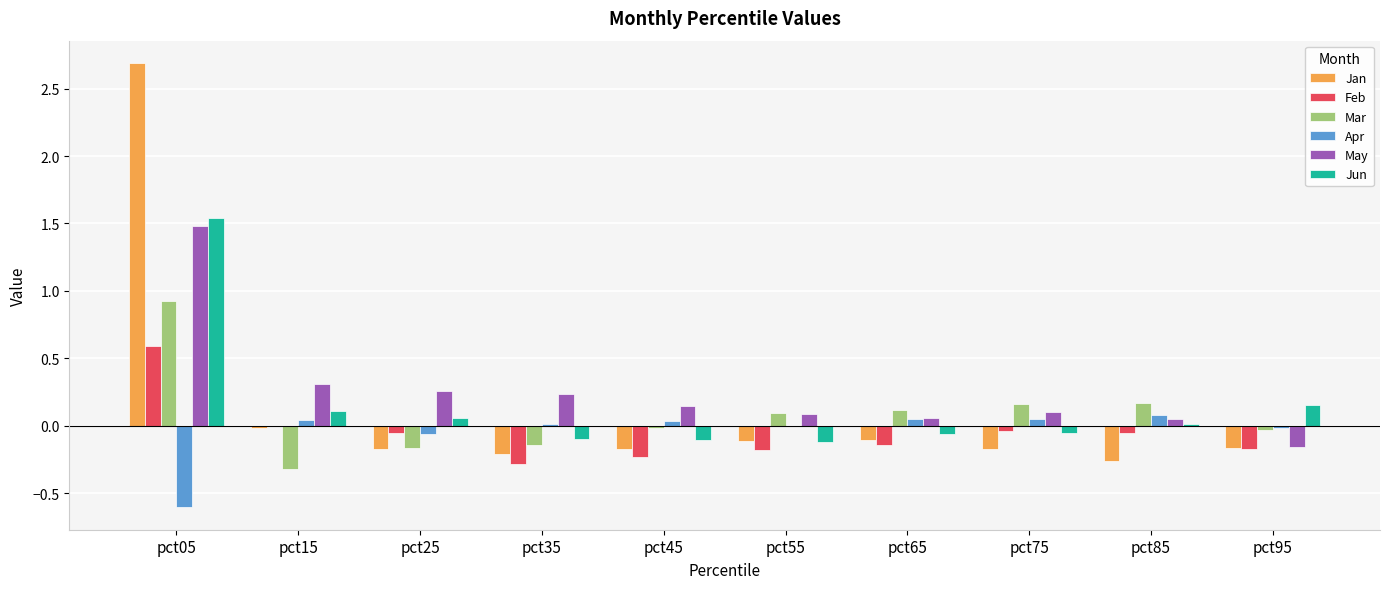

The value of Jun at pct25 is 0.1. True or false?

True